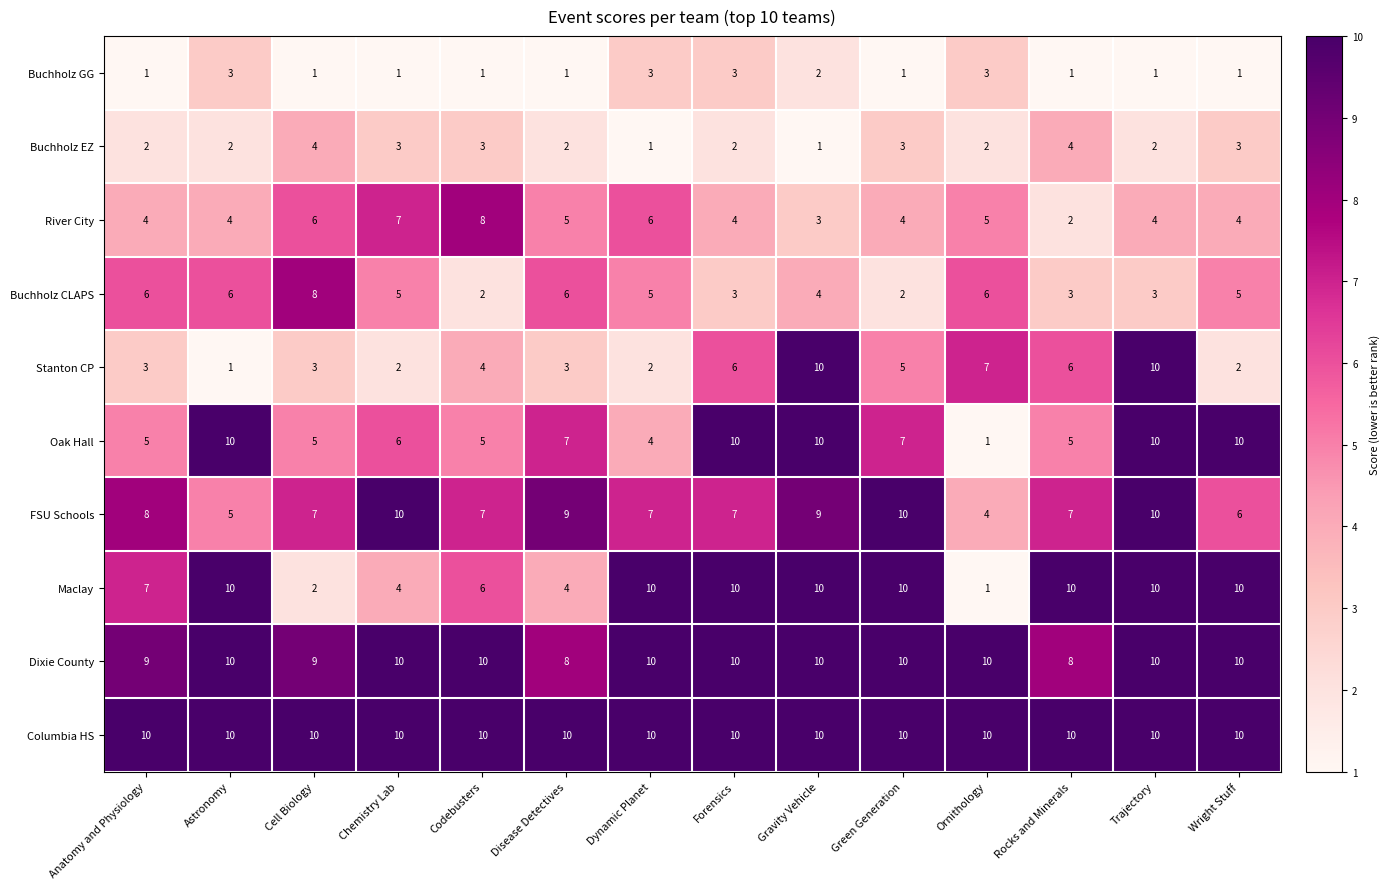

What is the difference between the River City values at Green Generation and Codebusters?

4